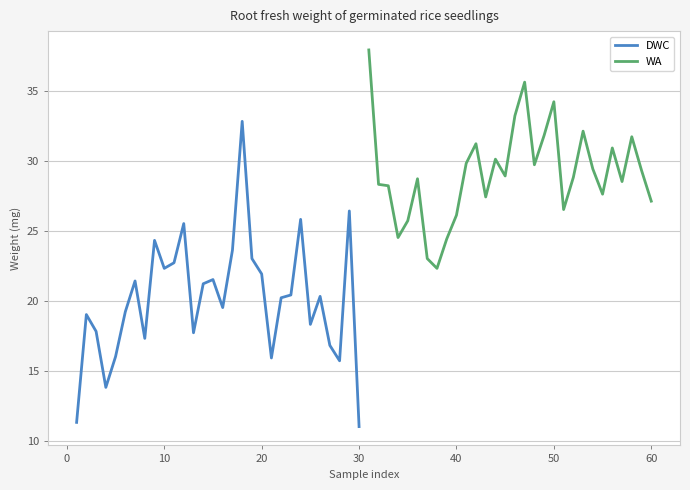

What is the minimum value for WA?

22.3